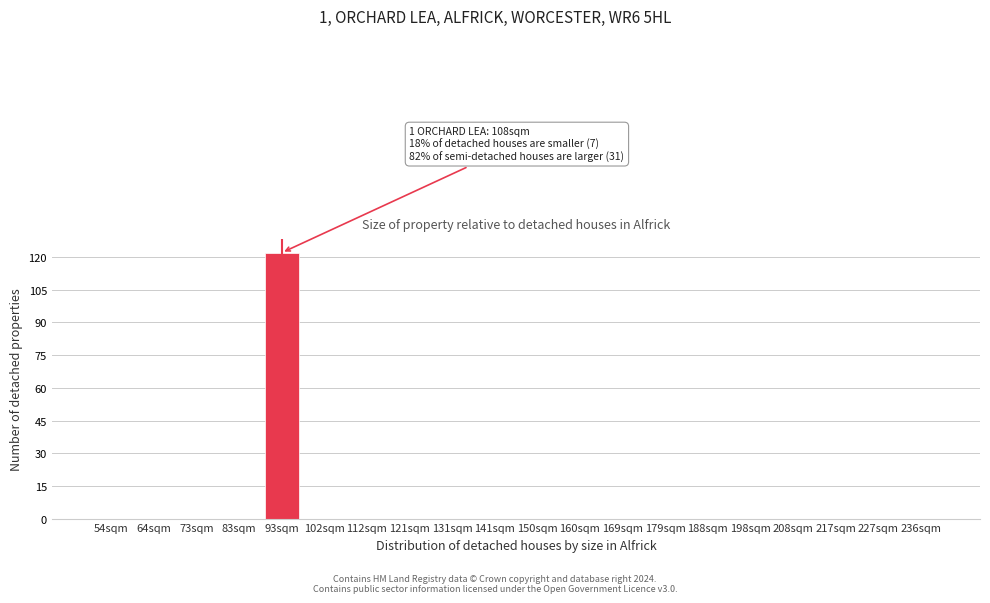

Reading left to right, list all the values displayed in this chart.

54sqm=0	64sqm=0	73sqm=0	83sqm=0	93sqm=122	102sqm=0	112sqm=0	121sqm=0	131sqm=0	141sqm=0	150sqm=0	160sqm=0	169sqm=0	179sqm=0	188sqm=0	198sqm=0	208sqm=0	217sqm=0	227sqm=0	236sqm=0